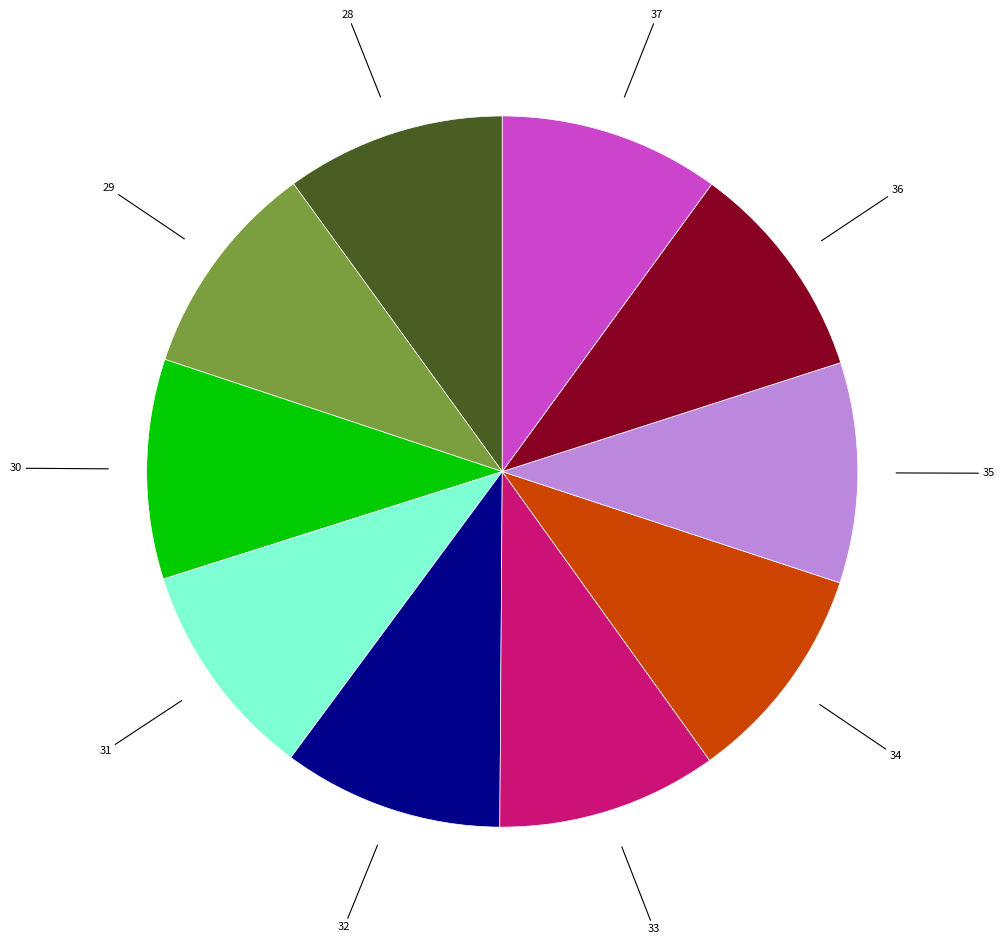

Is there any slice that represents more than half of the pie?

No